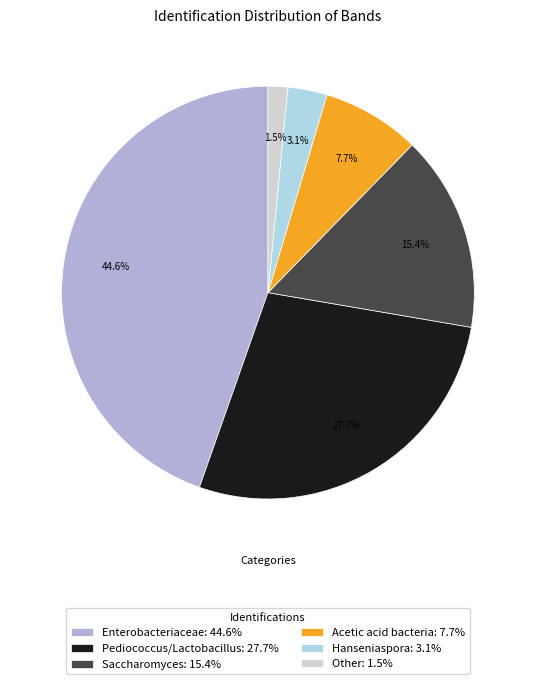

Is Saccharomyces the majority of the pie?

No